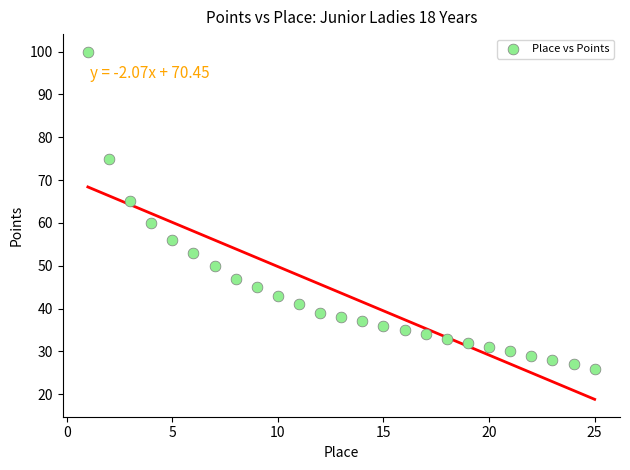

What Y value in the scatter plot is closest to 63?

65